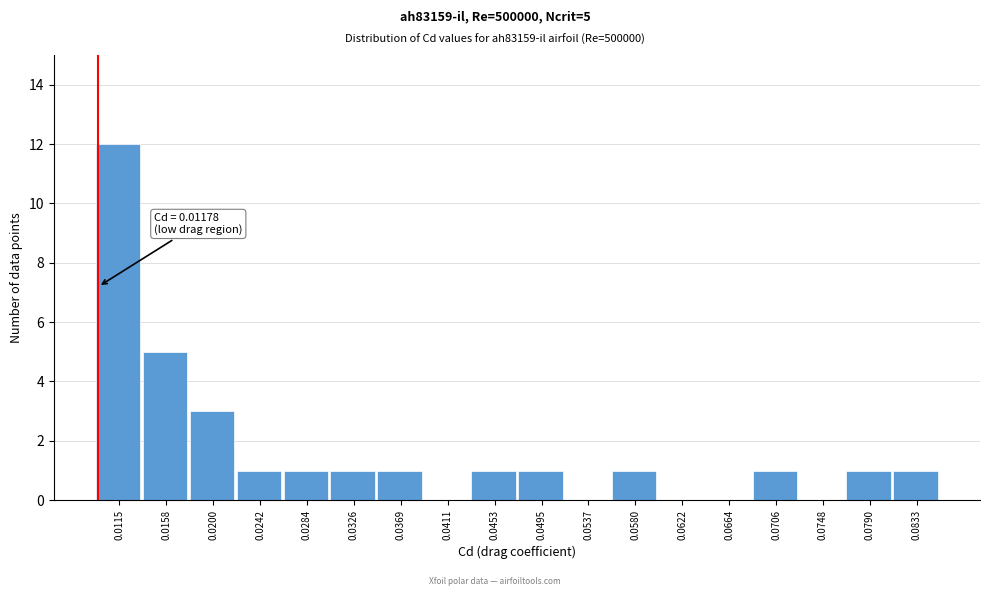

Reading right to left, what are all the values shown in this chart?

0.0833=1	0.0790=1	0.0748=0	0.0706=1	0.0664=0	0.0622=0	0.0580=1	0.0537=0	0.0495=1	0.0453=1	0.0411=0	0.0369=1	0.0326=1	0.0284=1	0.0242=1	0.0200=3	0.0158=5	0.0115=12